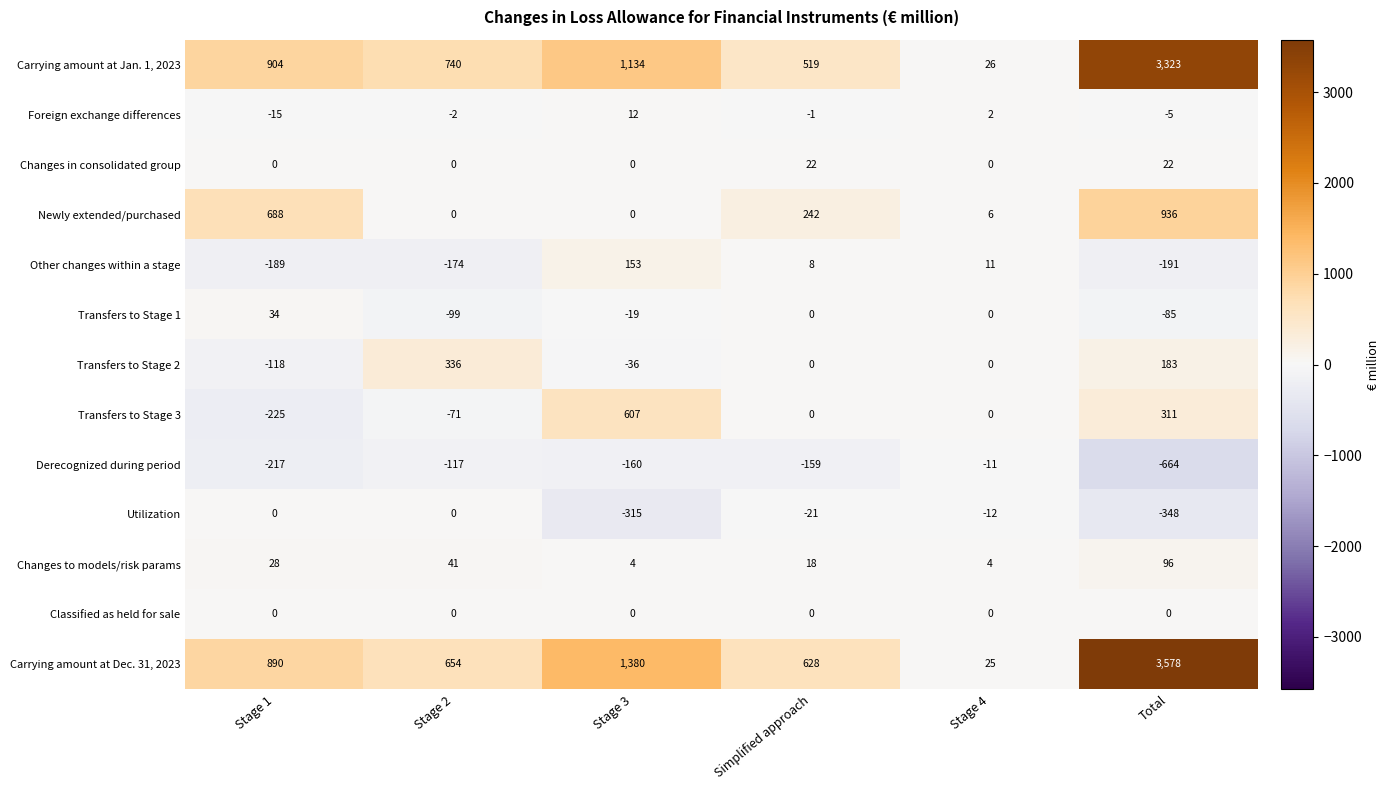

What is the greatest value displayed?

3578